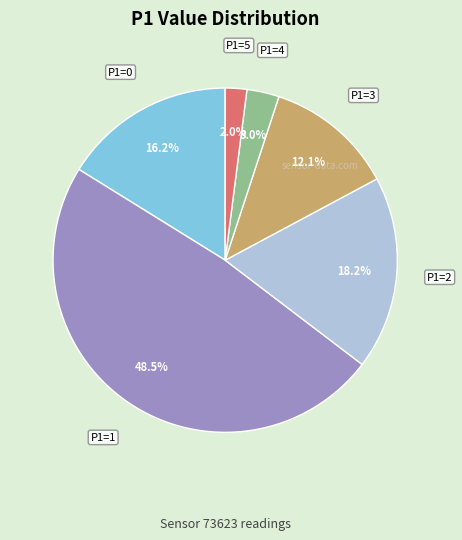

Between P1=4 and P1=0, which is larger?

P1=0